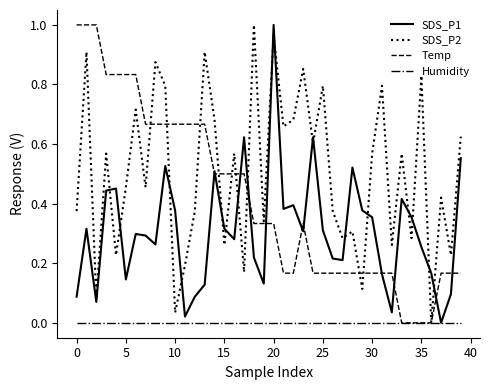

What are all the series names shown in the legend?

SDS_P1, SDS_P2, Temp, Humidity